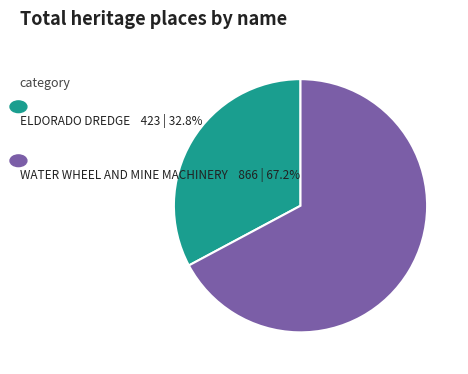

Is there a majority slice in this chart?

Yes